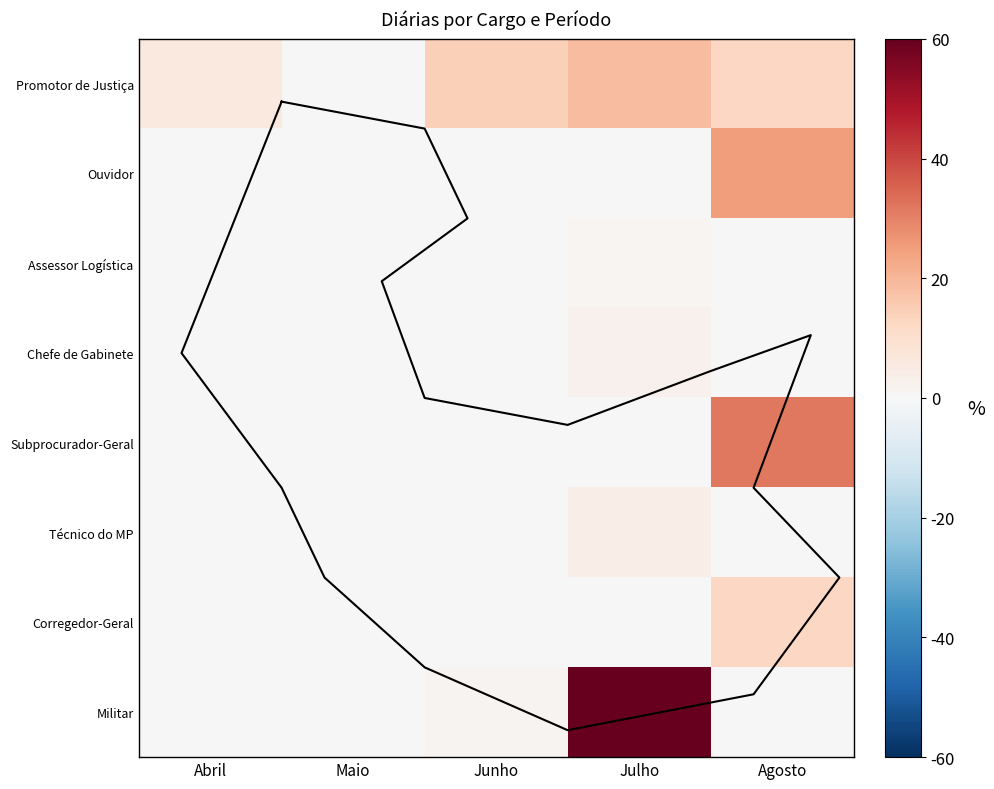

Which series changed the most between Maio and Julho?

Militar